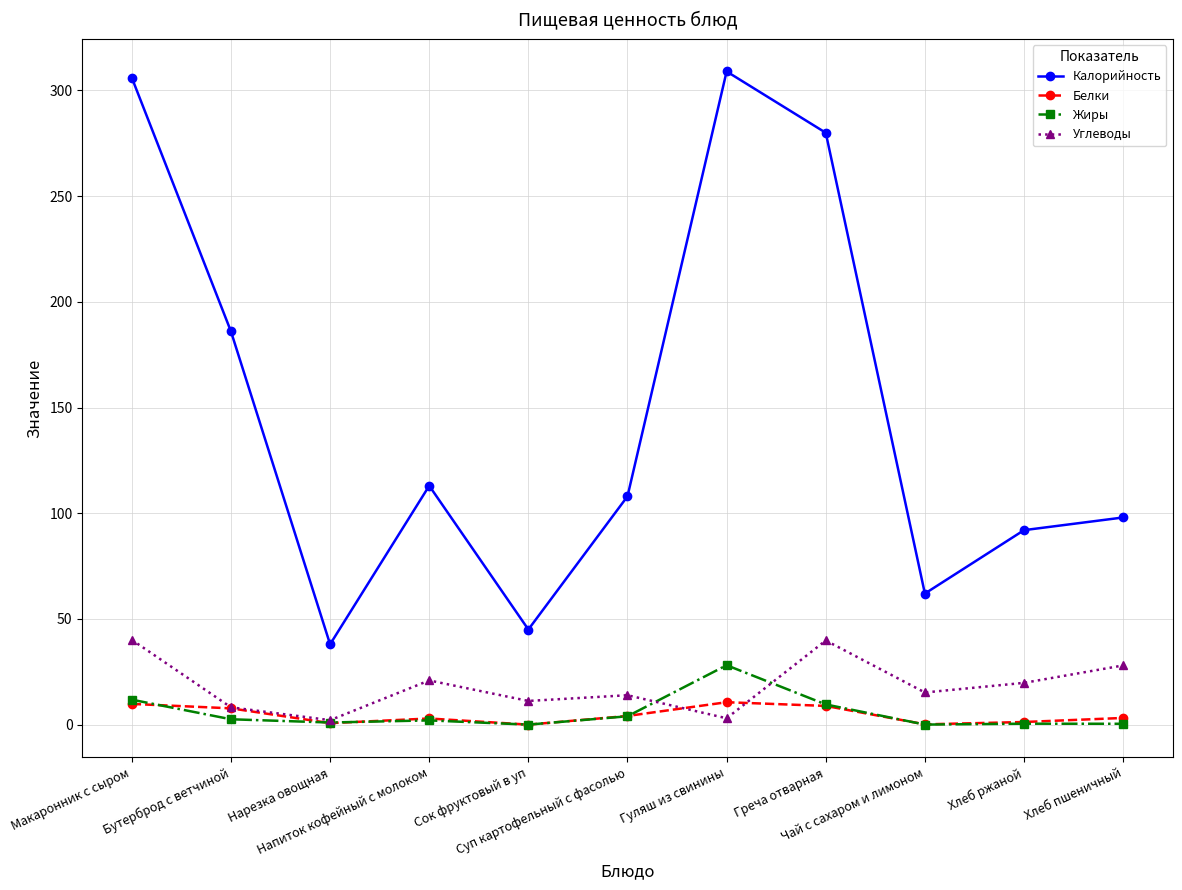

What is the average value of the Калорийность series?

148.8